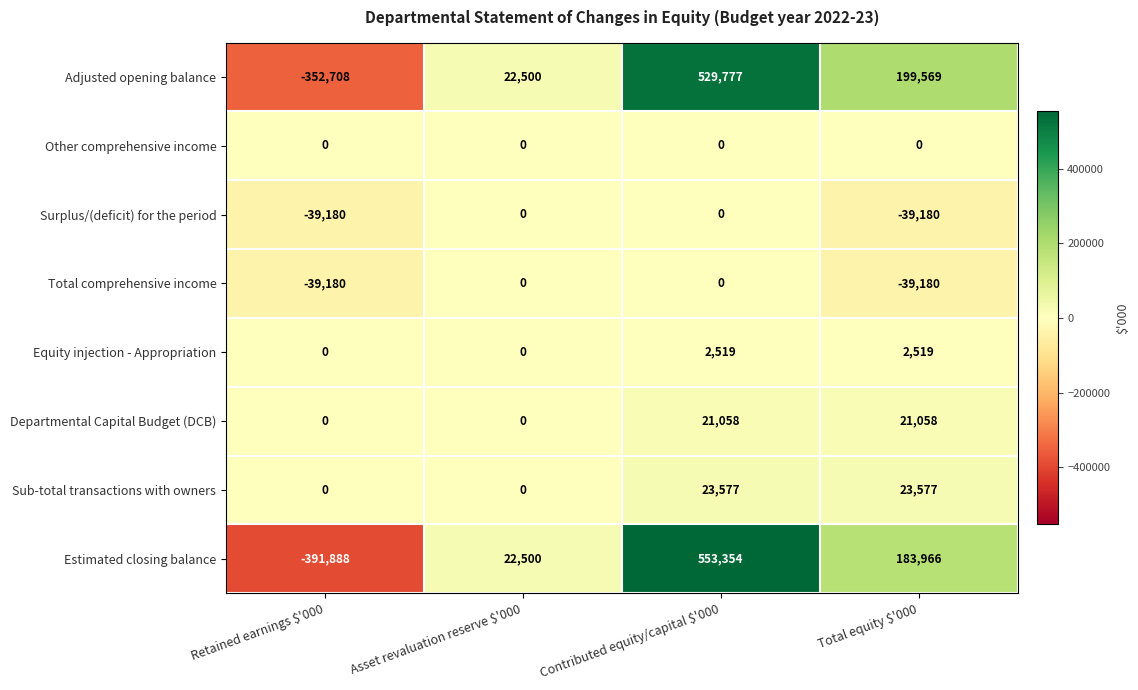

At which category does the chart reach its peak across all series?

Contributed equity/capital $'000